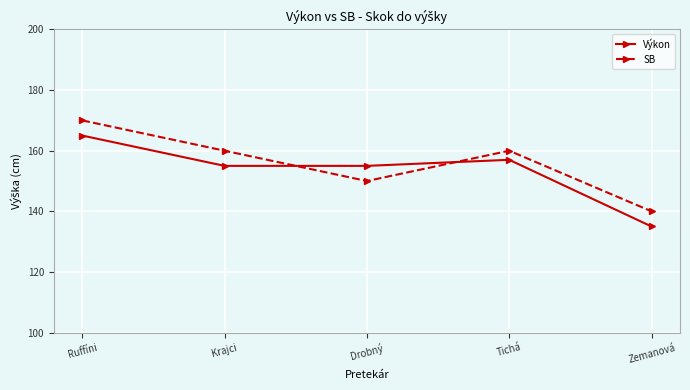

Rank the series by their maximum value, from lowest to highest.

Výkon, SB